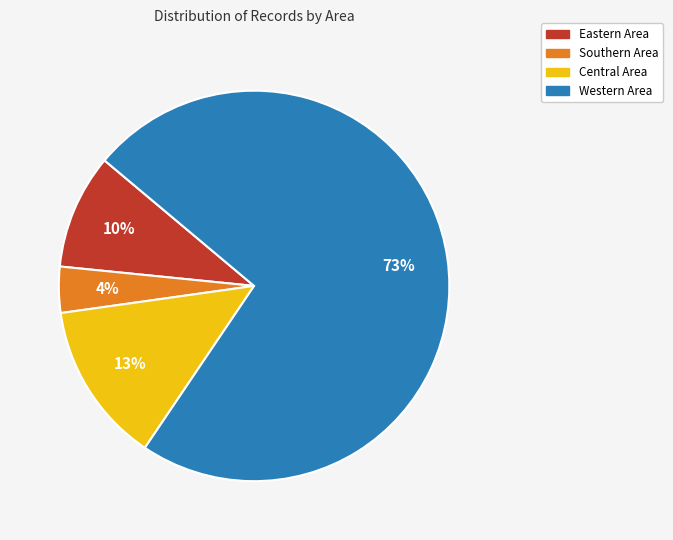

Is the sum of Eastern and Western greater than half?

Yes